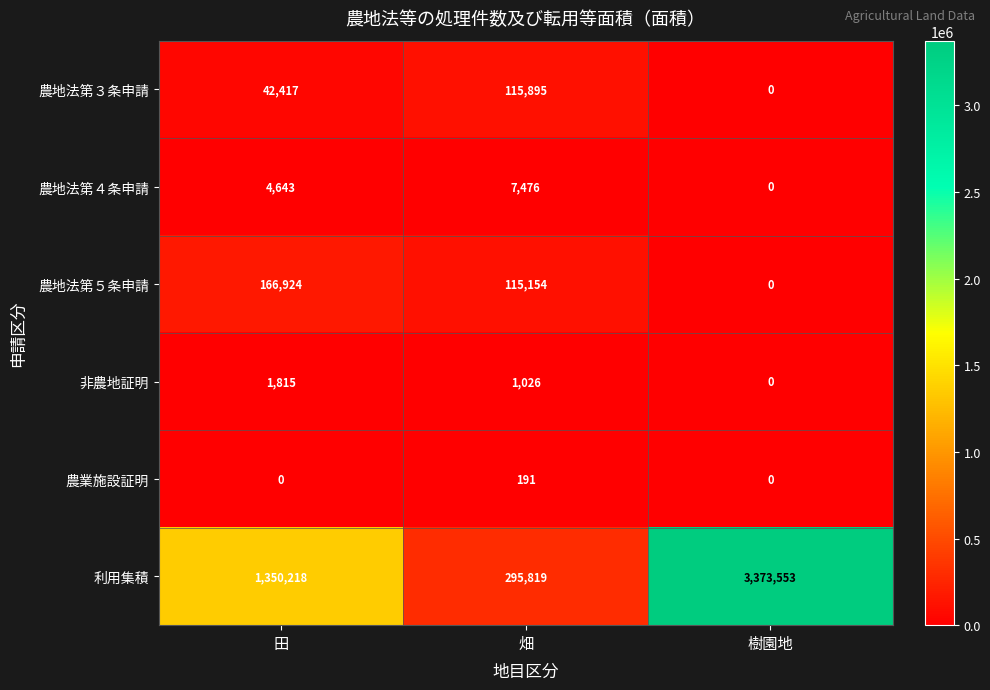

Reading right to left, what are all the values shown in this chart?

農地法第３条申請: 樹園地=0	畑=115895	田=42417
農地法第４条申請: 樹園地=0	畑=7476	田=4643
農地法第５条申請: 樹園地=0	畑=115154	田=166924
非農地証明: 樹園地=0	畑=1026	田=1815
農業施設証明: 樹園地=0	畑=191	田=0
利用集積: 樹園地=3373553	畑=295819	田=1350218